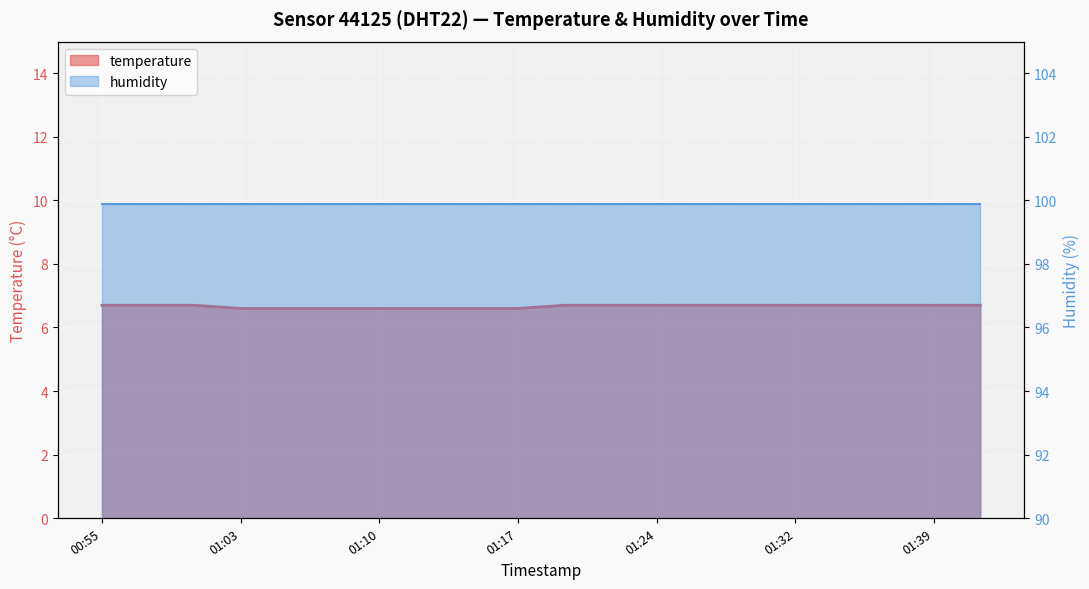

What is the value of the 17th point from the left?

6.7